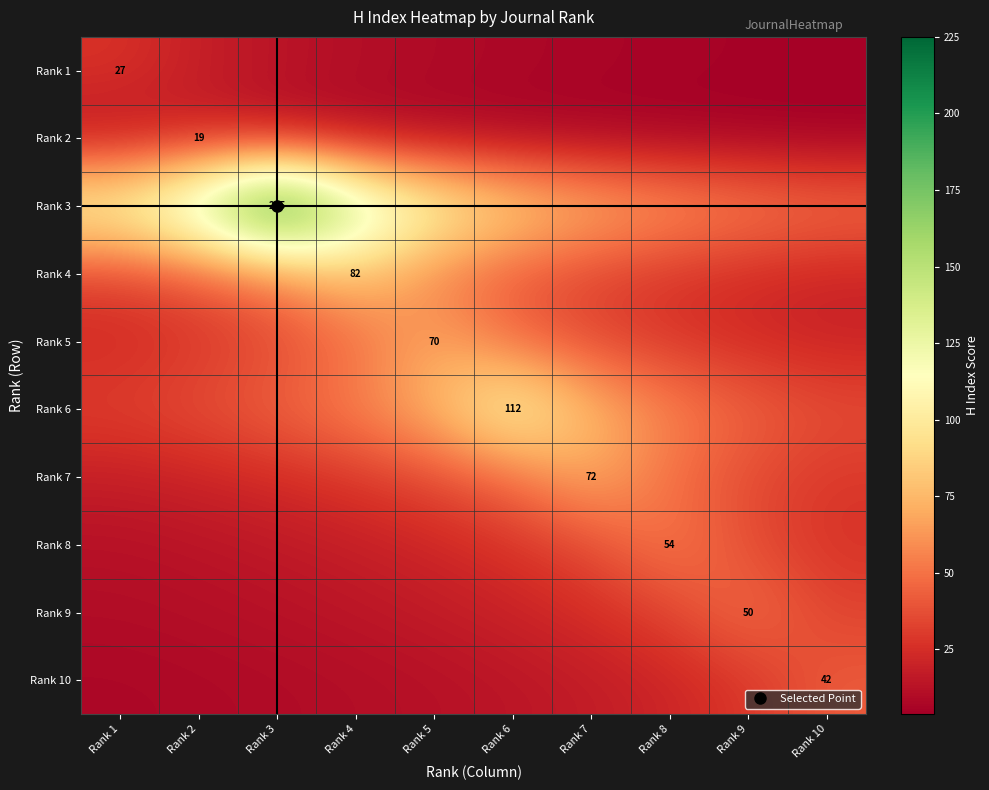

Which series has the widest spread of values?

Rank 3